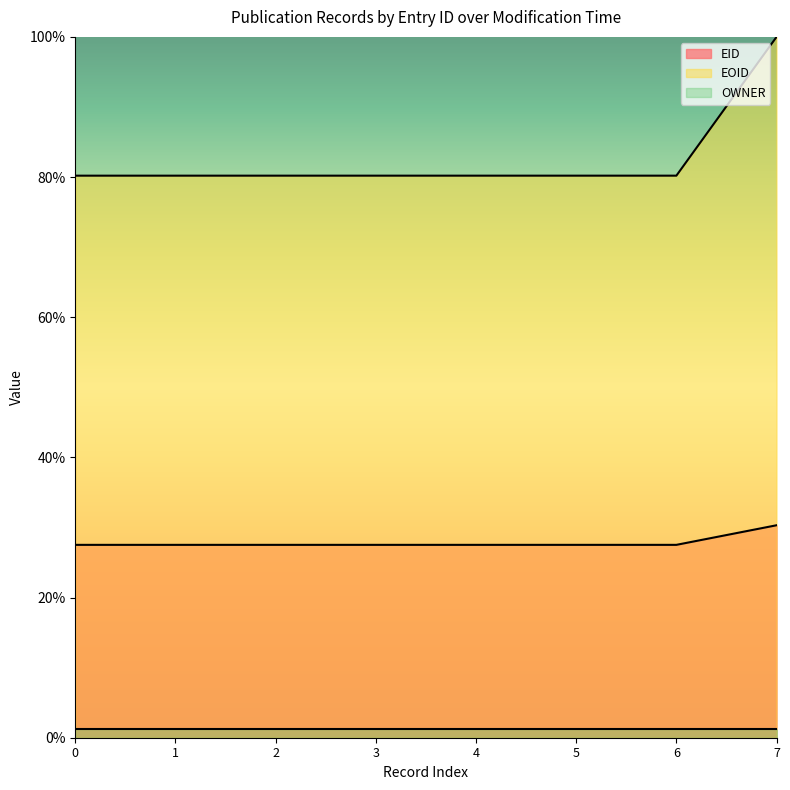

True or false: EOID has a value of 80.2 at 0.

True